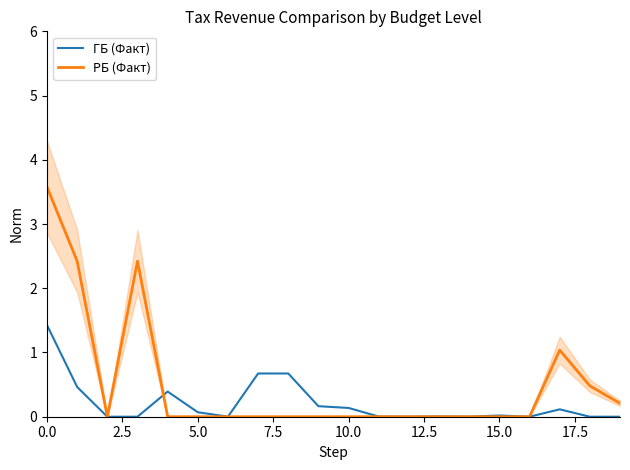

What is the difference between the highest and lowest values at 19?

0.2